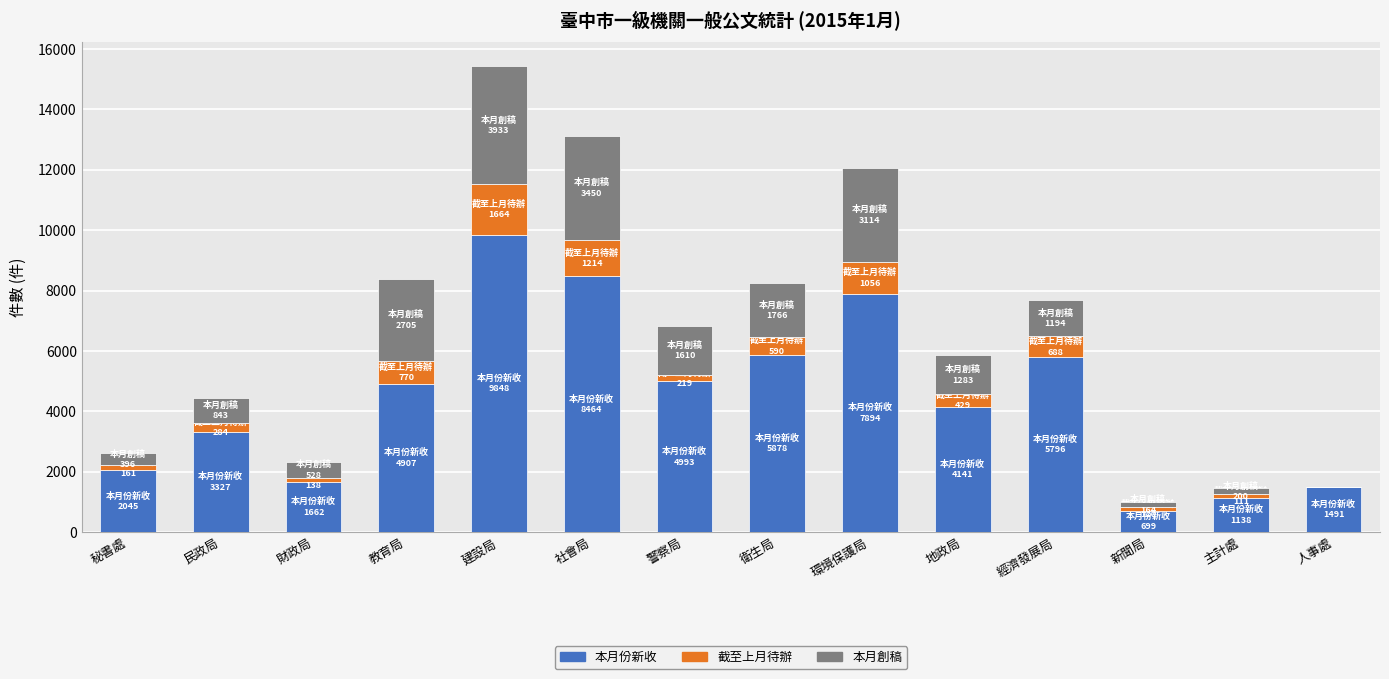

The 本月份新收 series shows 7894 at 環境保護局. True or false?

True